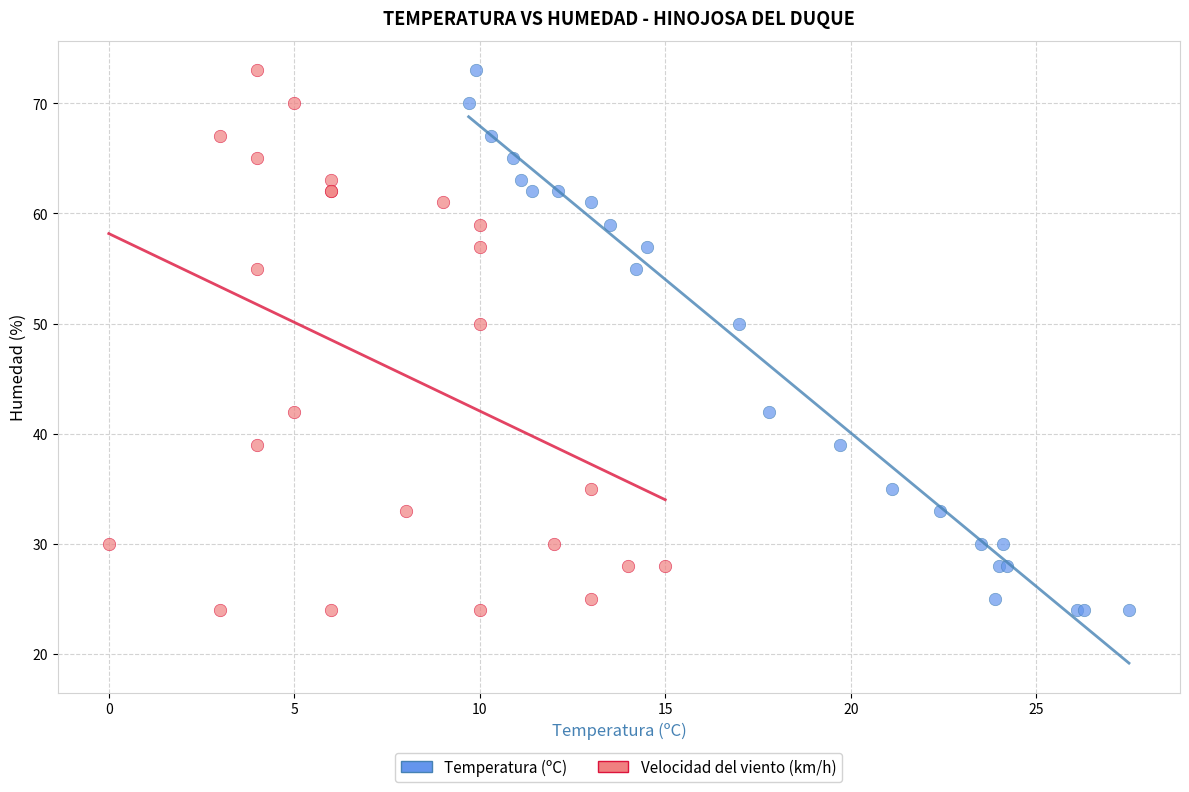

What are all the series names shown in the legend?

Temperatura (ºC), Velocidad del viento (km/h)